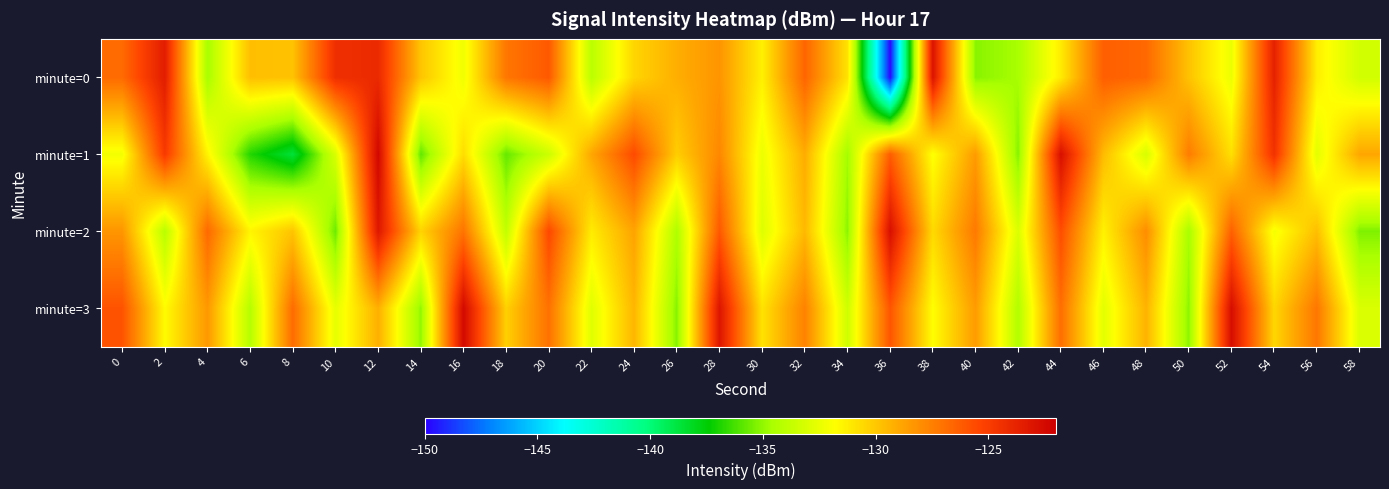

Which series has the widest spread of values?

minute=0